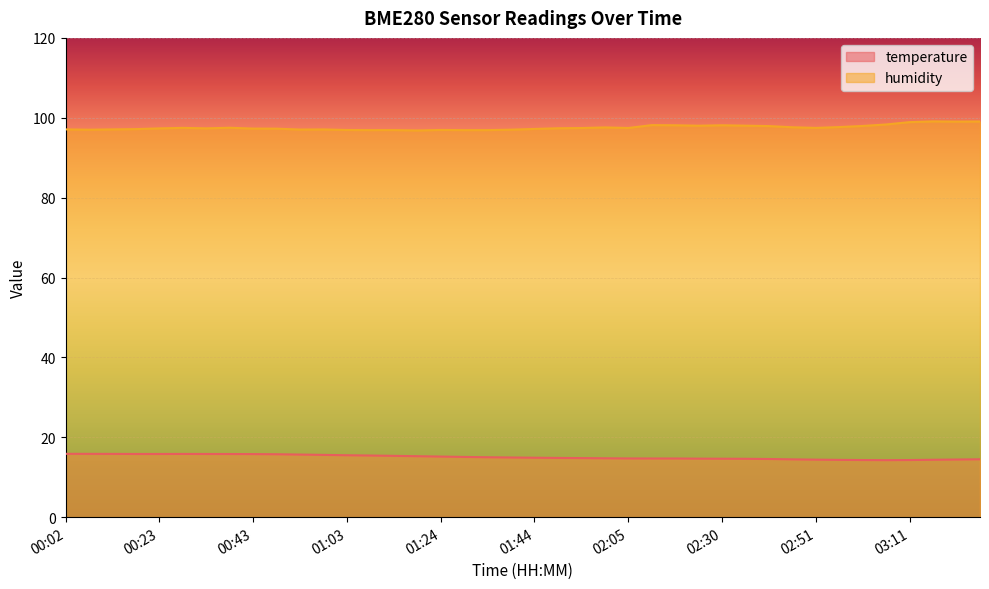

True or false: humidity and temperature cross at least once.

False